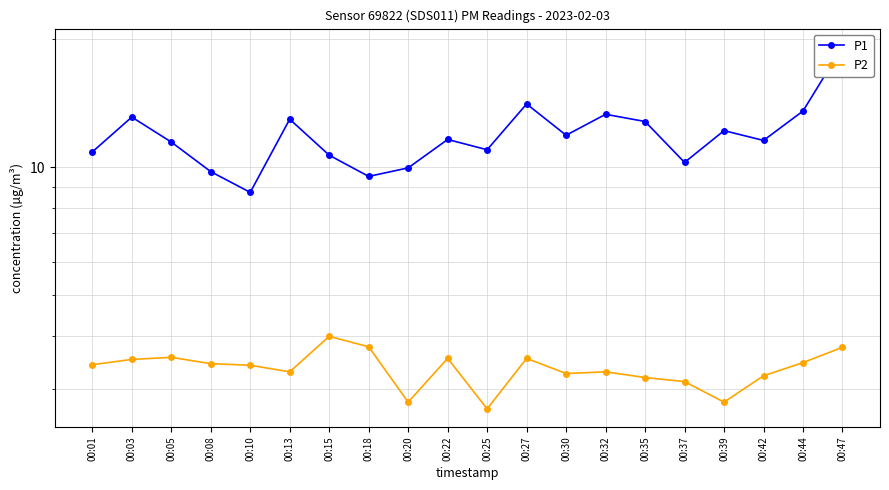

At which category does the chart reach its peak across all series?

00:47